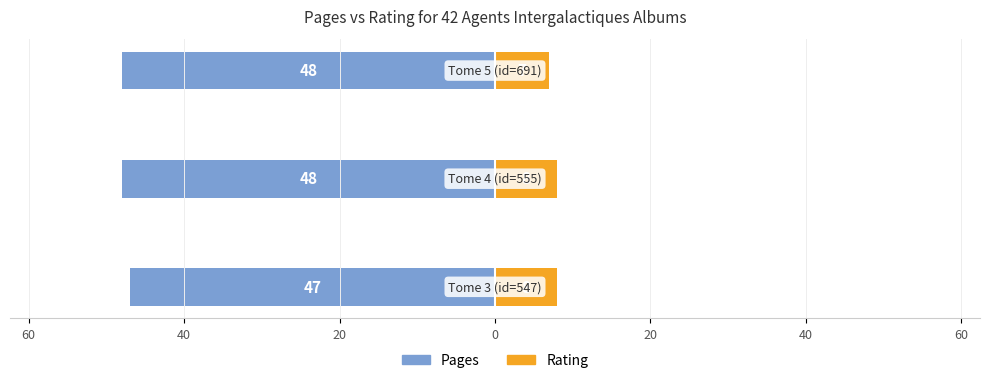

The value of Rating at 60 is 4. True or false?

False